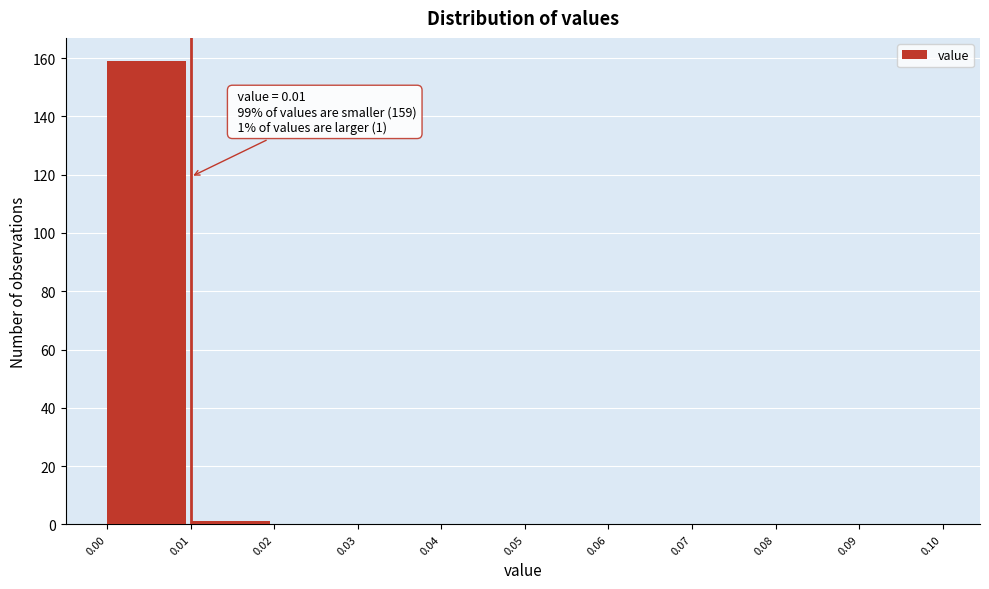

Over which range of the x-axis is the bar tallest?

0.00 to 0.01